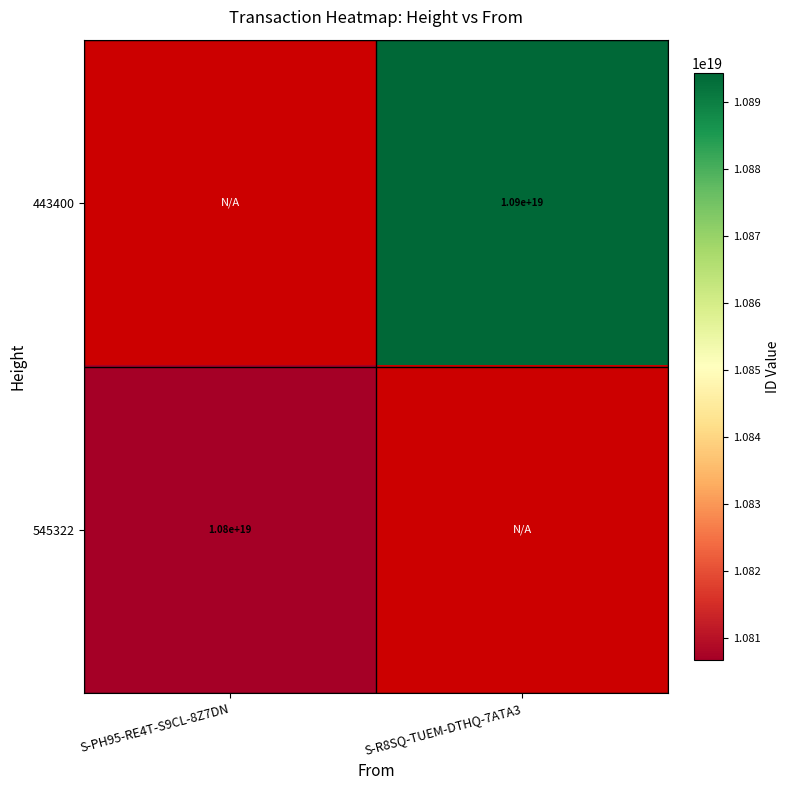

How many data points does each series have?

2